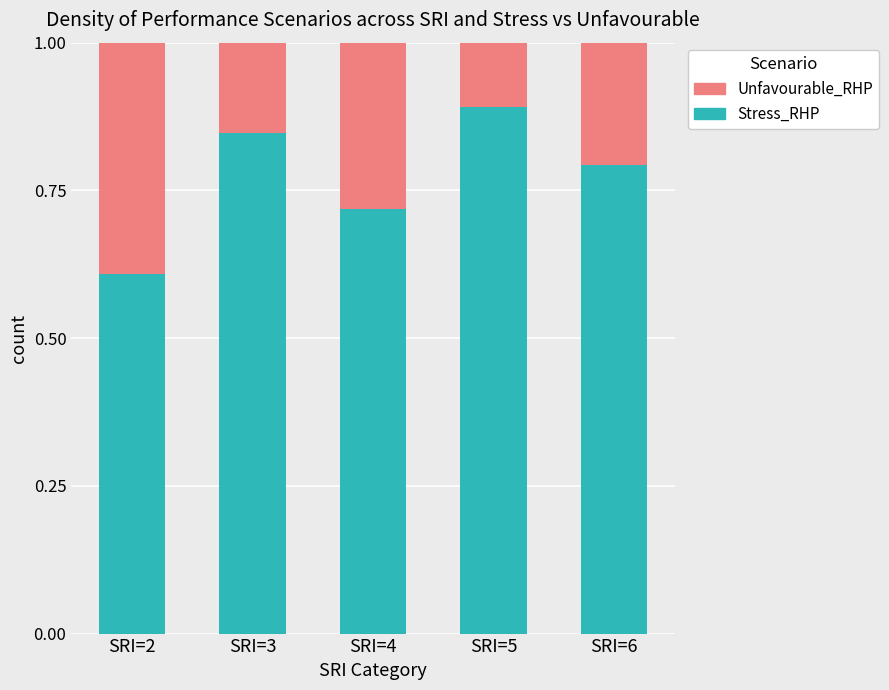

List the labels in order of Stress_RHP value, largest first.

SRI=5, SRI=3, SRI=6, SRI=4, SRI=2